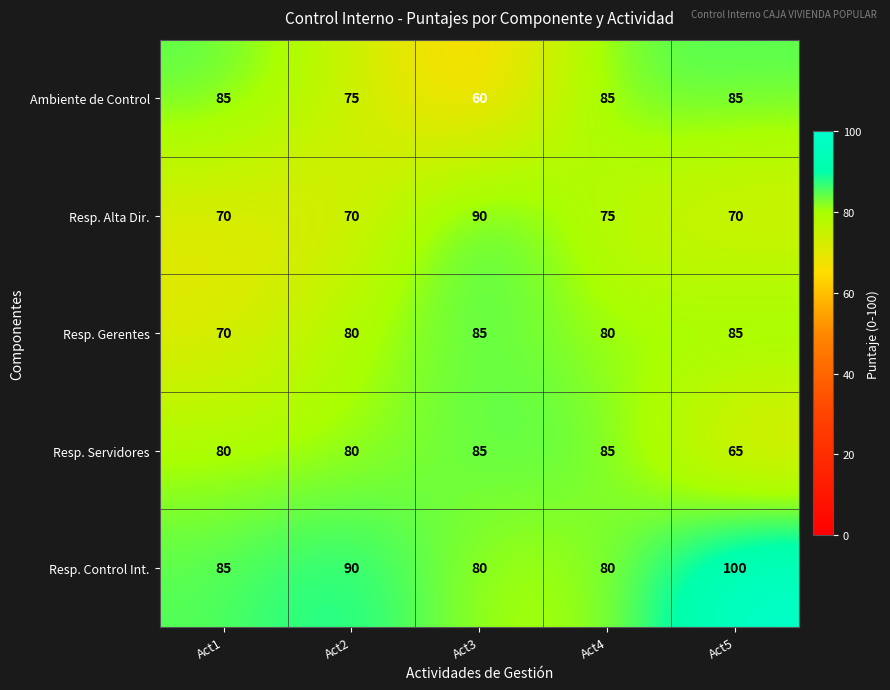

Reading left to right, what are all the values shown in this chart?

Ambiente de Control: 85	75	60	85	85
Resp. Alta Dir.: 70	70	90	75	70
Resp. Gerentes: 70	80	85	80	85
Resp. Servidores: 80	80	85	85	65
Resp. Control Int.: 85	90	80	80	100